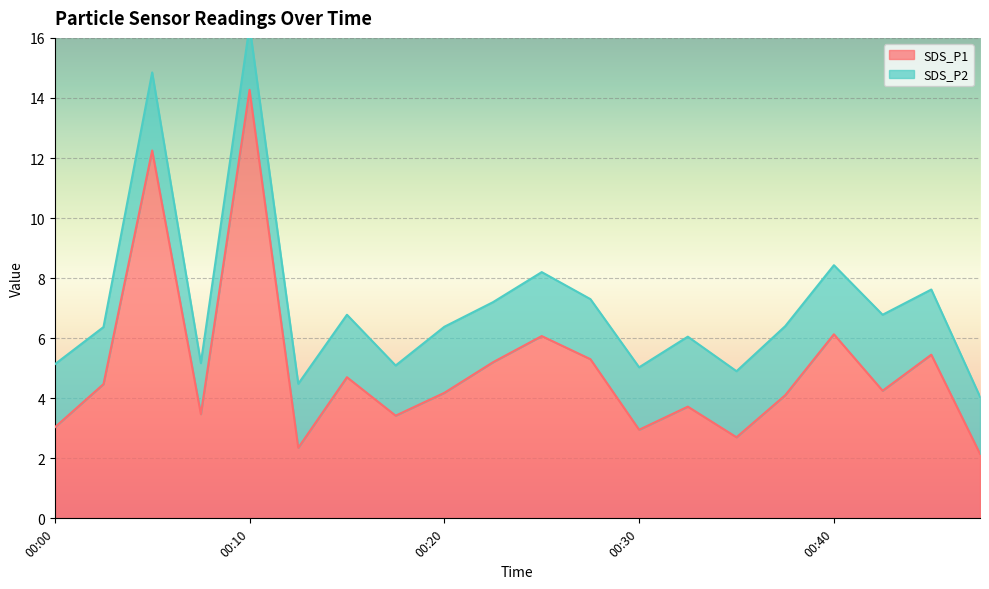

Is it true that the value at 00:10 is 14.3?

True